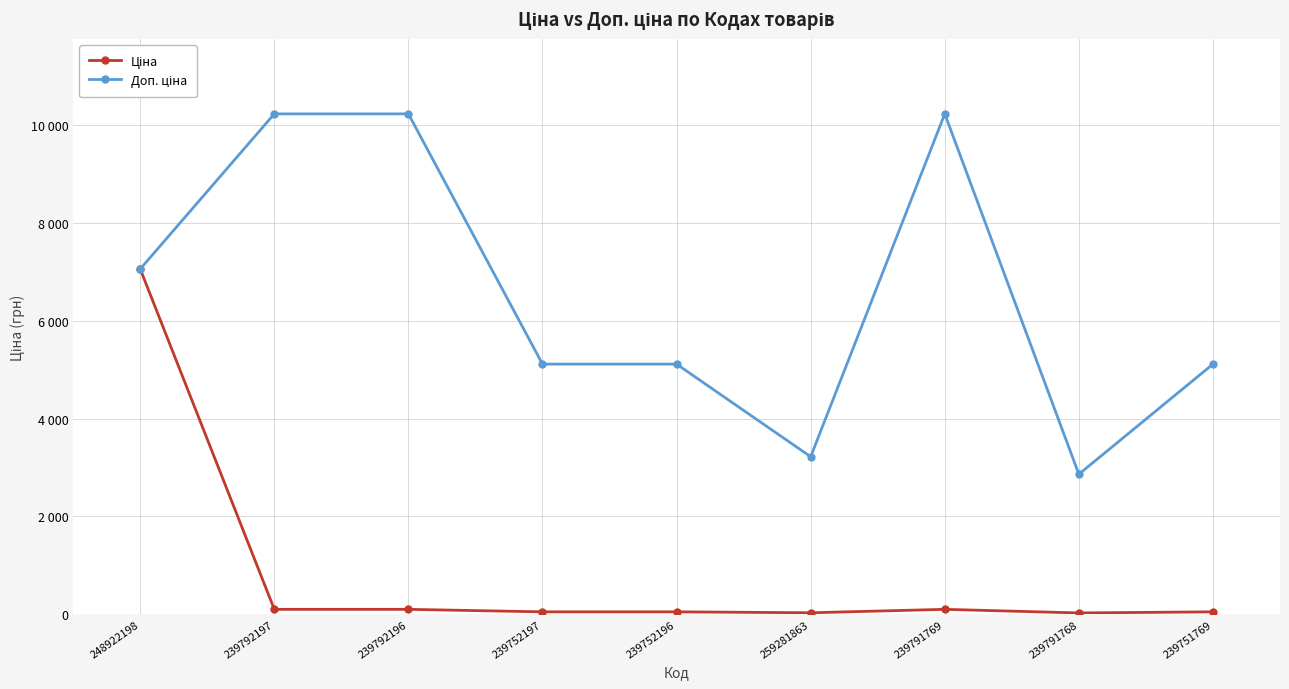

Is this an area chart (filled region under the line)?

No